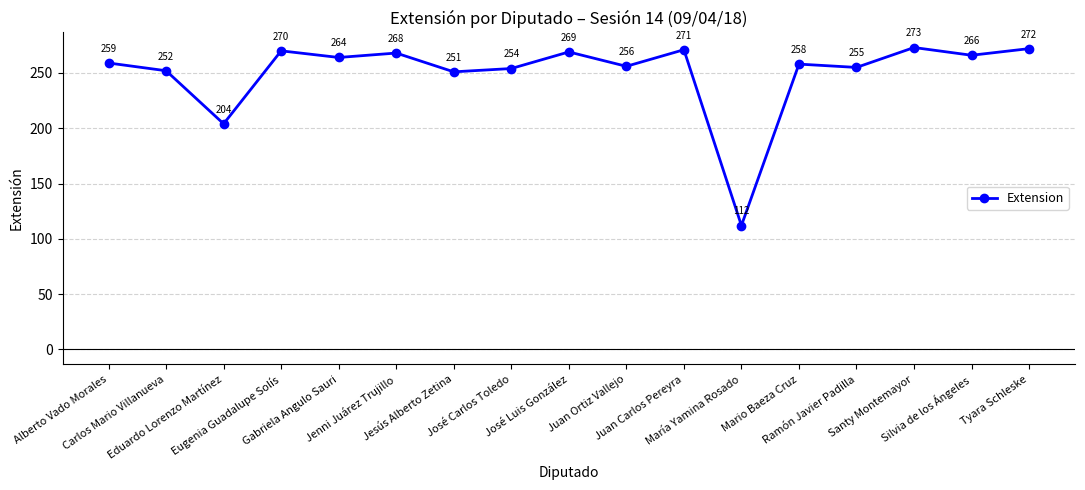

What is the difference between the values at Silvia de los Ángeles and Jenni Juárez Trujillo?

2